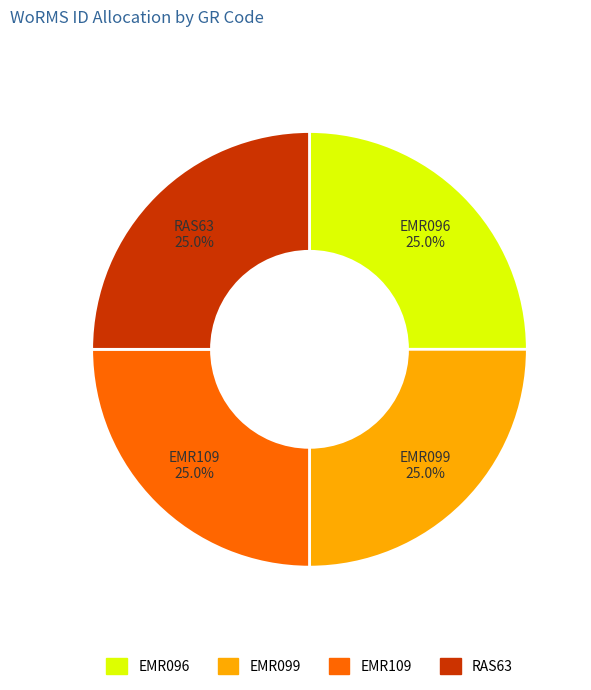

What portion of the pie excludes EMR096?

75.0%